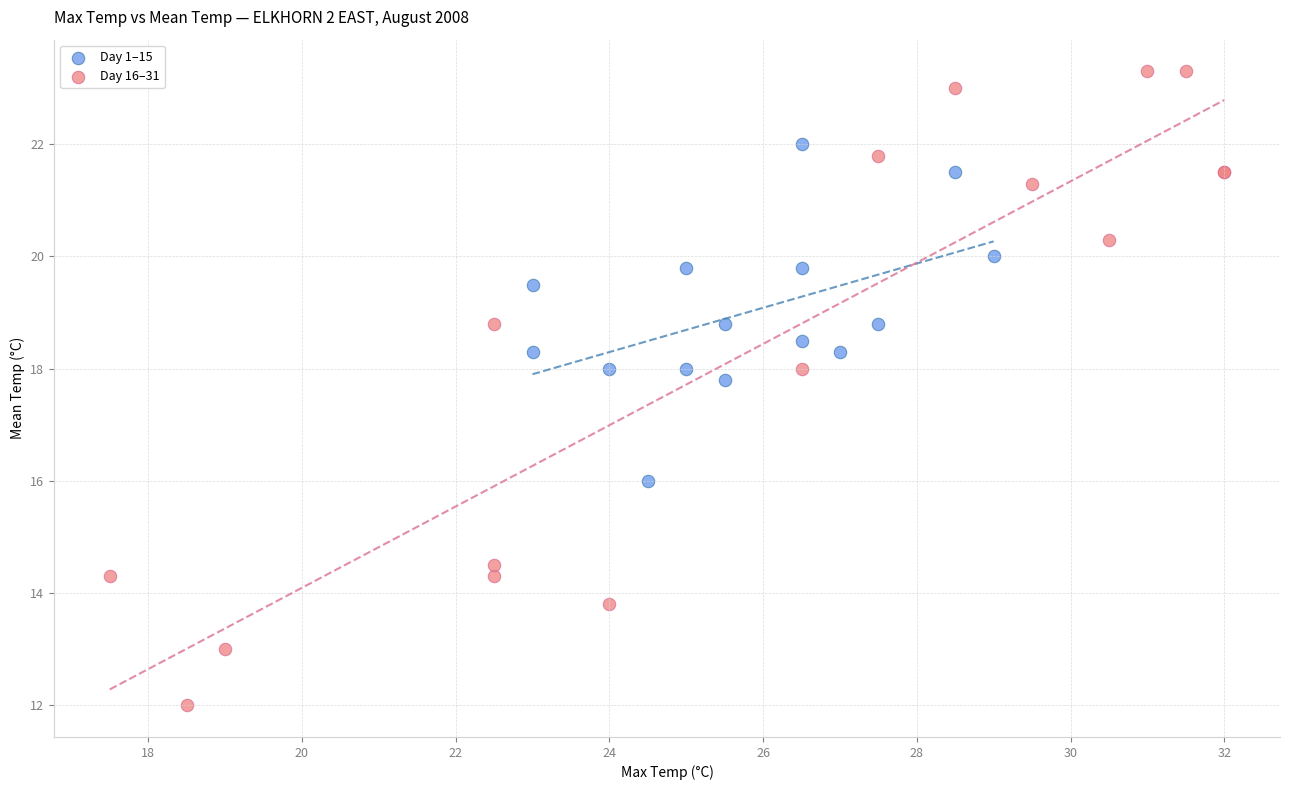

Which series has the largest Y range (max minus min)?

Day 16–31